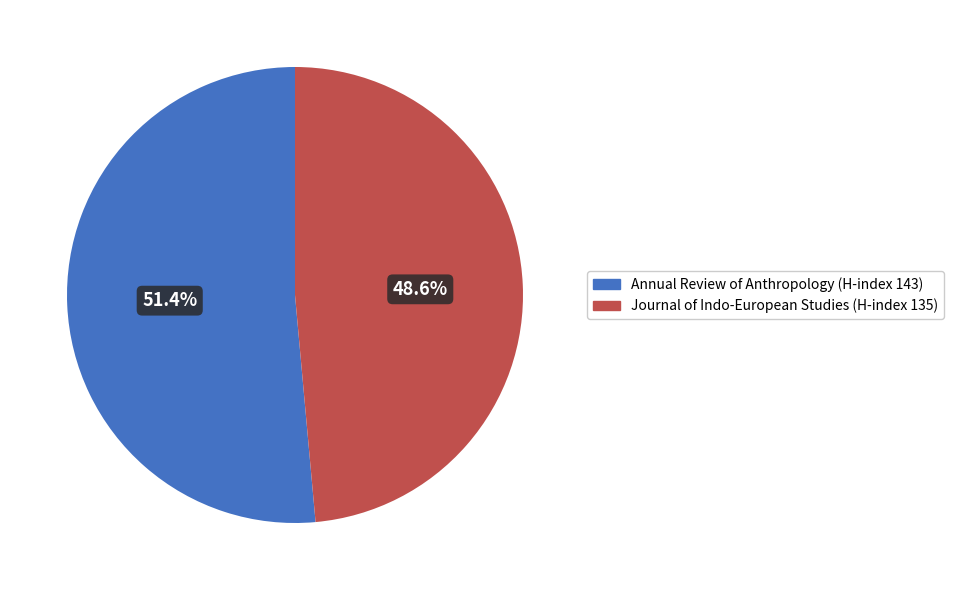

Does any single category account for the majority?

Yes